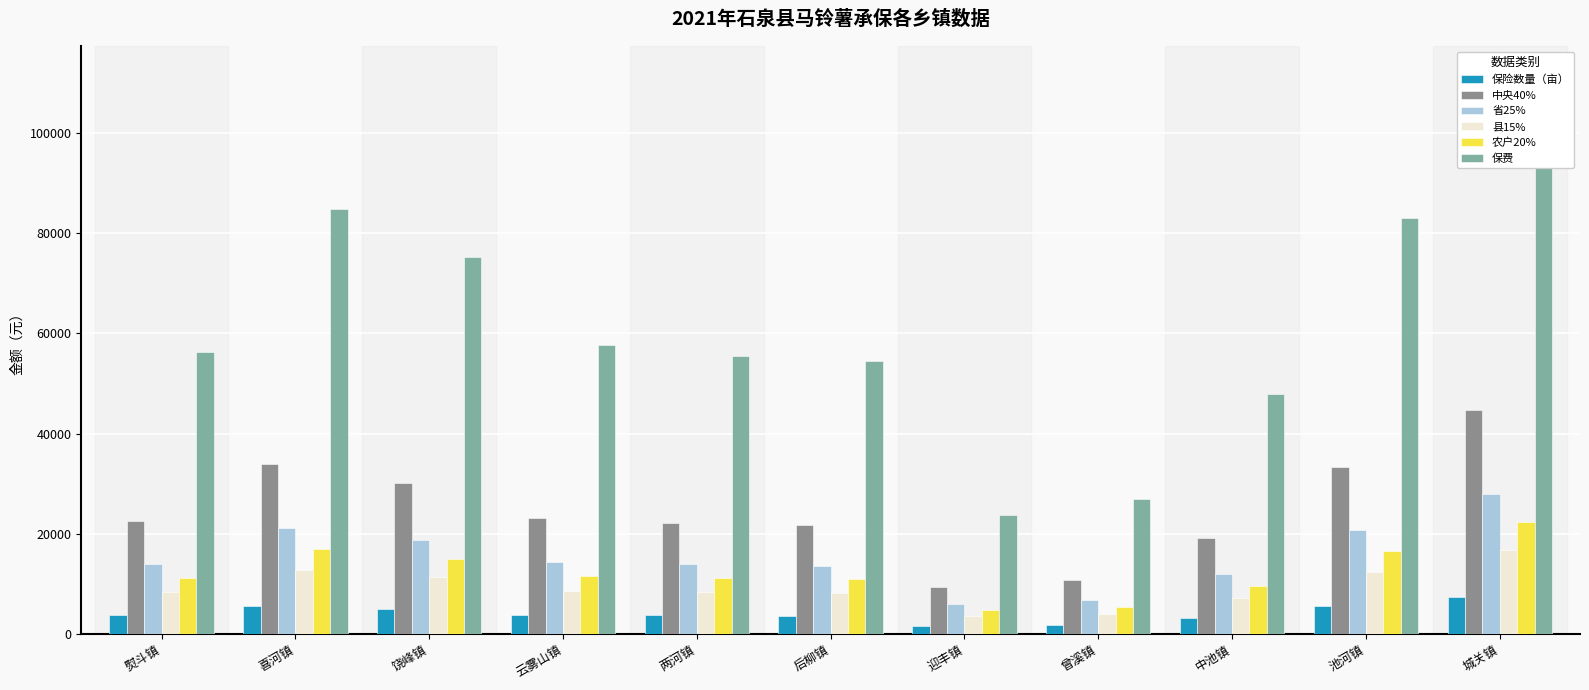

Is it true that 保险数量（亩） equals 5657.0 at 喜河镇?

True